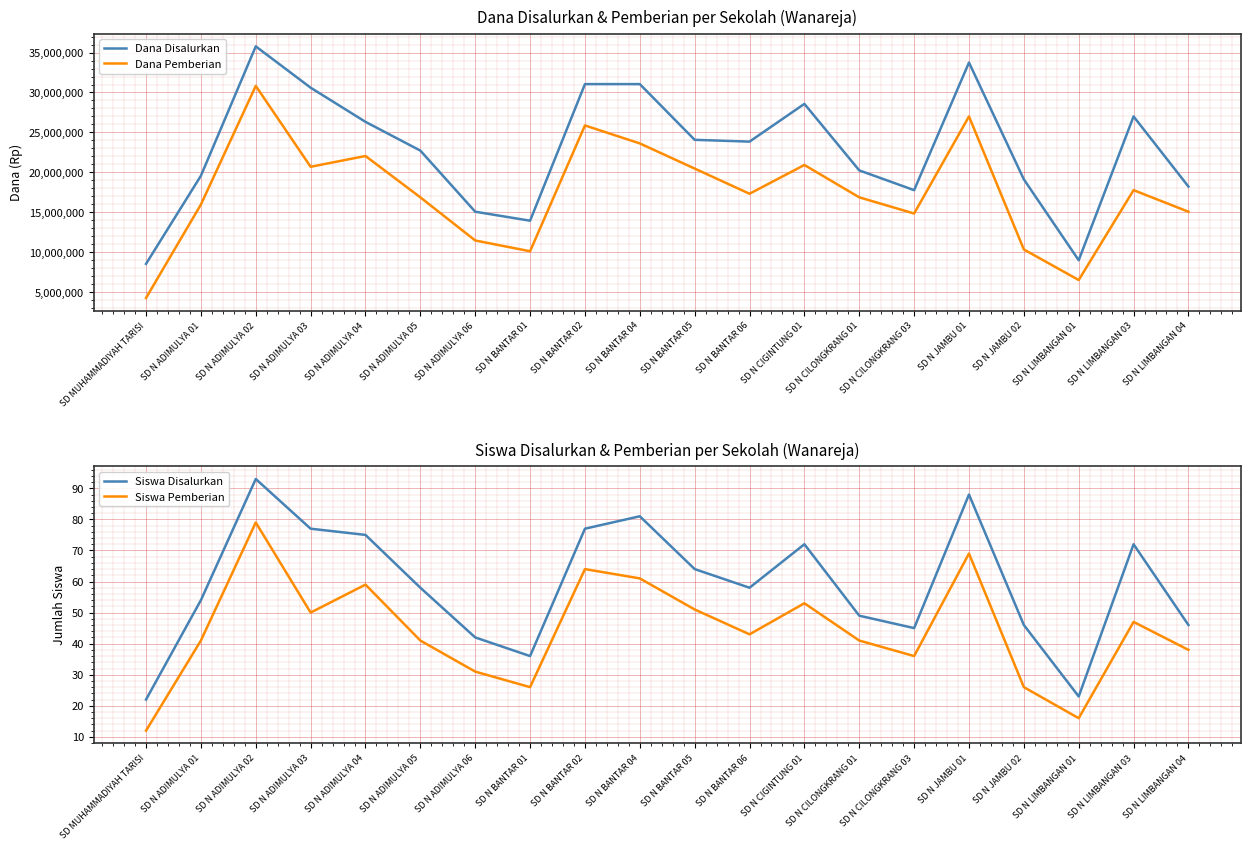

What is the lowest value of the Dana Disalurkan series?

8550000